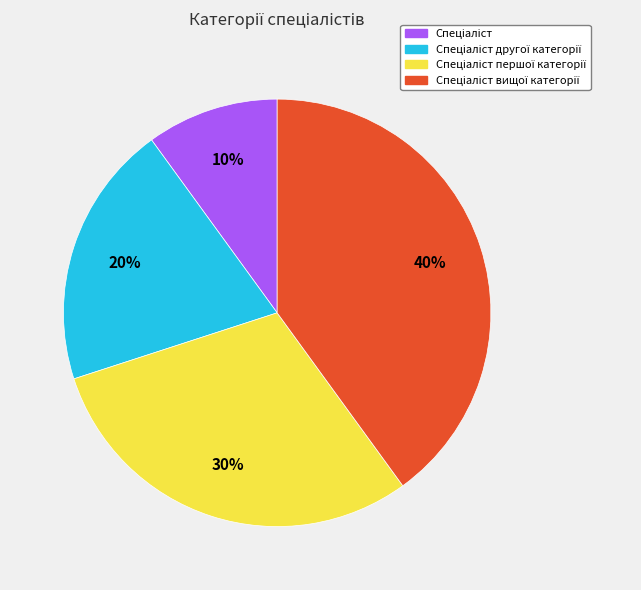

Is there any slice that represents more than half of the pie?

No